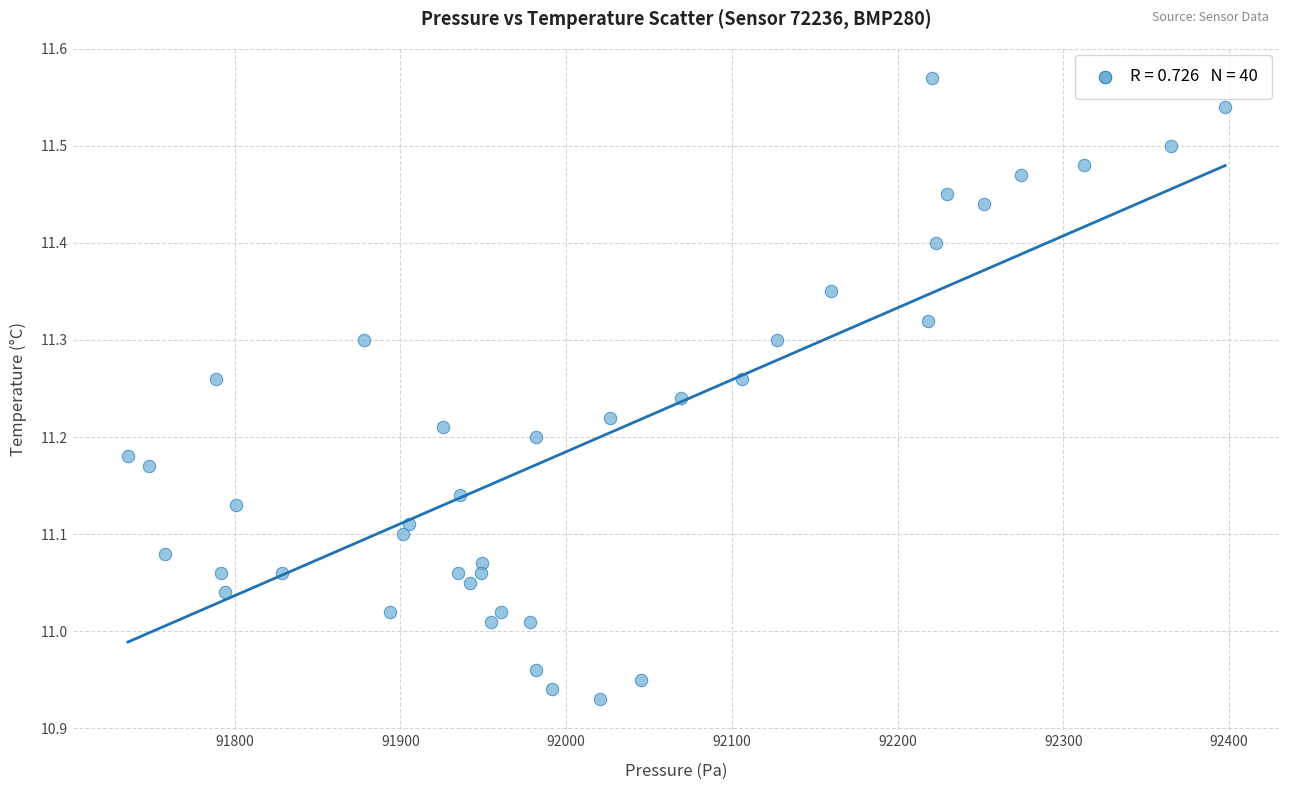

What is the range of X values (max minus min)?

661.9